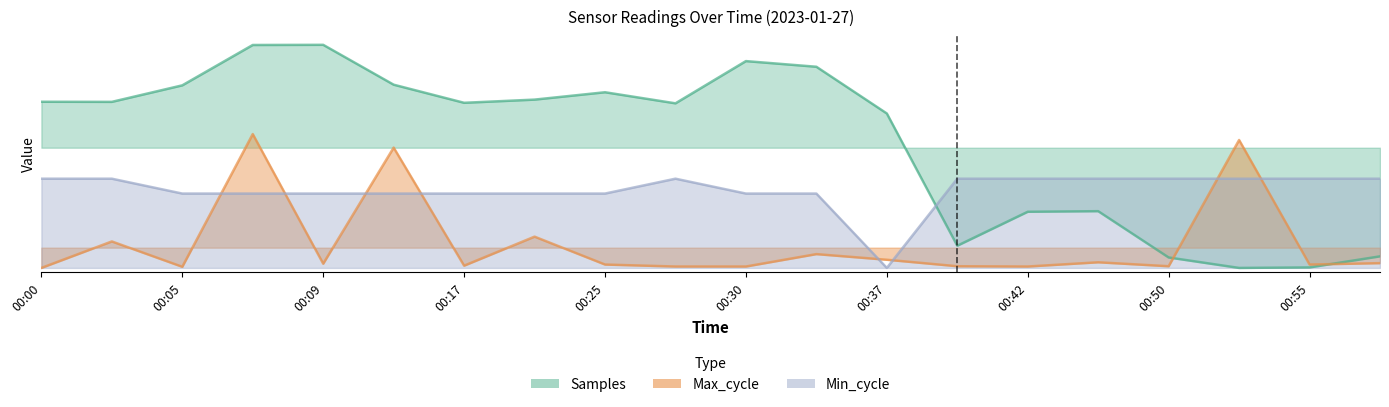

Reading right to left, transcribe all the data shown in this chart.

Samples: 00:57=0.3	00:55=0.0	00:52=0.0	00:50=0.2	00:47=1.3	00:42=1.3	00:40=0.5	00:37=3.5	00:35=4.5	00:30=4.6	00:27=3.7	00:25=3.9	00:19=3.8	00:17=3.7	00:15=4.1	00:09=5.0	00:07=5.0	00:05=4.1	00:02=3.7	00:00=3.7
Max_cycle: 00:57=0.1	00:55=0.1	00:52=2.9	00:50=0.0	00:47=0.1	00:42=0.0	00:40=0.0	00:37=0.2	00:35=0.3	00:30=0.0	00:27=0.0	00:25=0.1	00:19=0.7	00:17=0.1	00:15=2.7	00:09=0.1	00:07=3.0	00:05=0.0	00:02=0.6	00:00=0.0
Min_cycle: 00:57=2.0	00:55=2.0	00:52=2.0	00:50=2.0	00:47=2.0	00:42=2.0	00:40=2.0	00:37=0.0	00:35=1.7	00:30=1.7	00:27=2.0	00:25=1.7	00:19=1.7	00:17=1.7	00:15=1.7	00:09=1.7	00:07=1.7	00:05=1.7	00:02=2.0	00:00=2.0